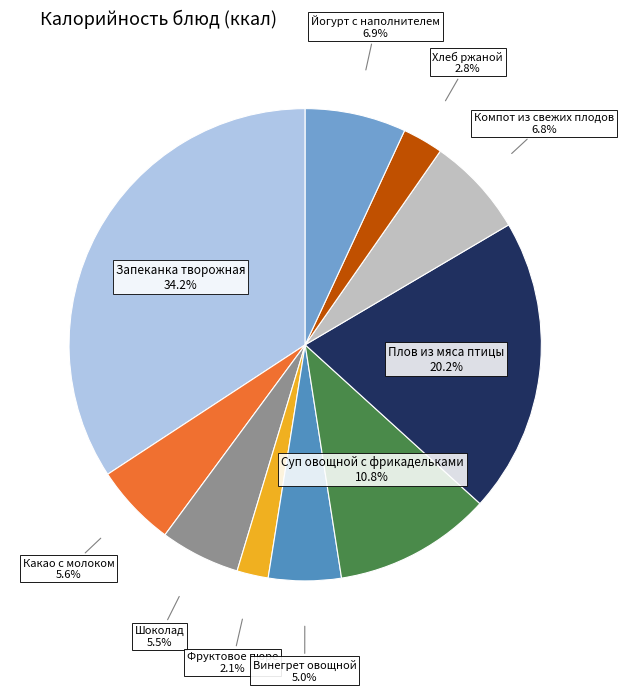

To the nearest percent, what portion does Плов из мяса птицы represent?

20%